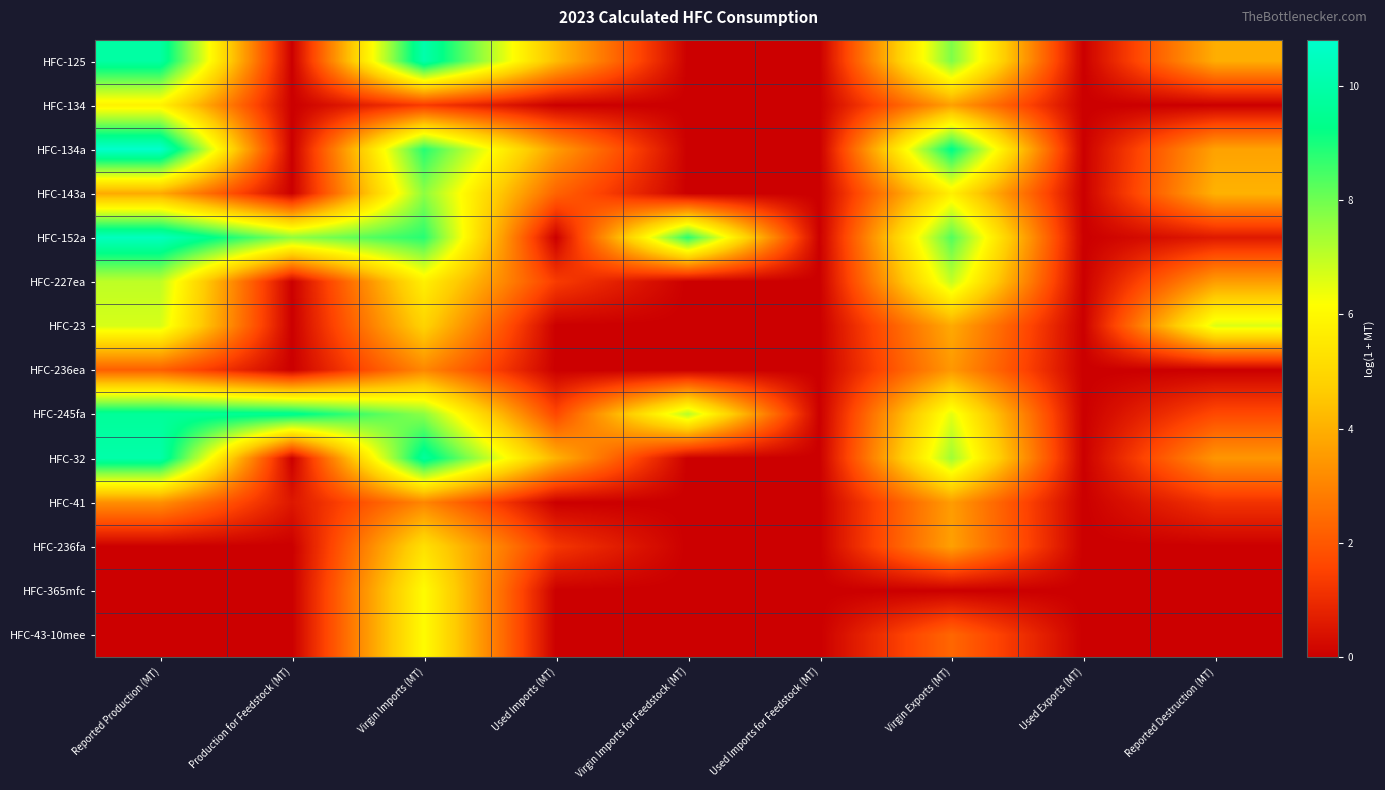

Reading left to right, list all the values displayed in this chart.

HFC-125: Reported Production (MT)=9.9	Production for Feedstock (MT)=0.0	Virgin Imports (MT)=10.1	Used Imports (MT)=4.3	Virgin Imports for Feedstock (MT)=0.0	Used Imports for Feedstock (MT)=0.0	Virgin Exports (MT)=7.8	Used Exports (MT)=0.0	Reported Destruction (MT)=4.0
HFC-134: Reported Production (MT)=5.8	Production for Feedstock (MT)=0.0	Virgin Imports (MT)=1.3	Used Imports (MT)=0.0	Virgin Imports for Feedstock (MT)=0.0	Used Imports for Feedstock (MT)=0.0	Virgin Exports (MT)=3.6	Used Exports (MT)=0.0	Reported Destruction (MT)=0.0
HFC-134a: Reported Production (MT)=10.8	Production for Feedstock (MT)=0.0	Virgin Imports (MT)=8.8	Used Imports (MT)=3.6	Virgin Imports for Feedstock (MT)=0.0	Used Imports for Feedstock (MT)=0.0	Virgin Exports (MT)=9.4	Used Exports (MT)=0.0	Reported Destruction (MT)=3.7
HFC-143a: Reported Production (MT)=3.9	Production for Feedstock (MT)=0.0	Virgin Imports (MT)=7.7	Used Imports (MT)=2.3	Virgin Imports for Feedstock (MT)=0.0	Used Imports for Feedstock (MT)=0.0	Virgin Exports (MT)=5.7	Used Exports (MT)=0.0	Reported Destruction (MT)=4.1
HFC-152a: Reported Production (MT)=10.5	Production for Feedstock (MT)=7.6	Virgin Imports (MT)=8.8	Used Imports (MT)=0.0	Virgin Imports for Feedstock (MT)=8.8	Used Imports for Feedstock (MT)=0.0	Virgin Exports (MT)=8.3	Used Exports (MT)=0.0	Reported Destruction (MT)=0.6
HFC-227ea: Reported Production (MT)=7.0	Production for Feedstock (MT)=0.0	Virgin Imports (MT)=5.7	Used Imports (MT)=1.4	Virgin Imports for Feedstock (MT)=0.0	Used Imports for Feedstock (MT)=0.0	Virgin Exports (MT)=6.9	Used Exports (MT)=0.0	Reported Destruction (MT)=3.6
HFC-23: Reported Production (MT)=6.7	Production for Feedstock (MT)=0.0	Virgin Imports (MT)=4.9	Used Imports (MT)=0.0	Virgin Imports for Feedstock (MT)=0.0	Used Imports for Feedstock (MT)=0.0	Virgin Exports (MT)=3.9	Used Exports (MT)=0.0	Reported Destruction (MT)=6.6
HFC-236ea: Reported Production (MT)=2.2	Production for Feedstock (MT)=0.0	Virgin Imports (MT)=3.1	Used Imports (MT)=0.0	Virgin Imports for Feedstock (MT)=0.0	Used Imports for Feedstock (MT)=0.0	Virgin Exports (MT)=3.5	Used Exports (MT)=0.0	Reported Destruction (MT)=0.0
HFC-245fa: Reported Production (MT)=9.7	Production for Feedstock (MT)=9.5	Virgin Imports (MT)=7.7	Used Imports (MT)=1.6	Virgin Imports for Feedstock (MT)=7.1	Used Imports for Feedstock (MT)=0.0	Virgin Exports (MT)=6.5	Used Exports (MT)=0.0	Reported Destruction (MT)=1.7
HFC-32: Reported Production (MT)=10.0	Production for Feedstock (MT)=0.0	Virgin Imports (MT)=9.7	Used Imports (MT)=4.1	Virgin Imports for Feedstock (MT)=0.0	Used Imports for Feedstock (MT)=0.0	Virgin Exports (MT)=7.4	Used Exports (MT)=0.0	Reported Destruction (MT)=3.4
HFC-41: Reported Production (MT)=3.3	Production for Feedstock (MT)=0.5	Virgin Imports (MT)=3.0	Used Imports (MT)=0.0	Virgin Imports for Feedstock (MT)=0.0	Used Imports for Feedstock (MT)=0.0	Virgin Exports (MT)=3.6	Used Exports (MT)=0.0	Reported Destruction (MT)=1.2
HFC-236fa: Reported Production (MT)=0.0	Production for Feedstock (MT)=0.0	Virgin Imports (MT)=5.3	Used Imports (MT)=1.3	Virgin Imports for Feedstock (MT)=0.0	Used Imports for Feedstock (MT)=0.0	Virgin Exports (MT)=3.7	Used Exports (MT)=0.0	Reported Destruction (MT)=0.0
HFC-365mfc: Reported Production (MT)=0.0	Production for Feedstock (MT)=0.0	Virgin Imports (MT)=6.1	Used Imports (MT)=0.0	Virgin Imports for Feedstock (MT)=0.0	Used Imports for Feedstock (MT)=0.0	Virgin Exports (MT)=0.0	Used Exports (MT)=0.0	Reported Destruction (MT)=0.0
HFC-43-10mee: Reported Production (MT)=0.0	Production for Feedstock (MT)=0.0	Virgin Imports (MT)=6.1	Used Imports (MT)=0.0	Virgin Imports for Feedstock (MT)=0.0	Used Imports for Feedstock (MT)=0.0	Virgin Exports (MT)=2.3	Used Exports (MT)=0.0	Reported Destruction (MT)=0.0